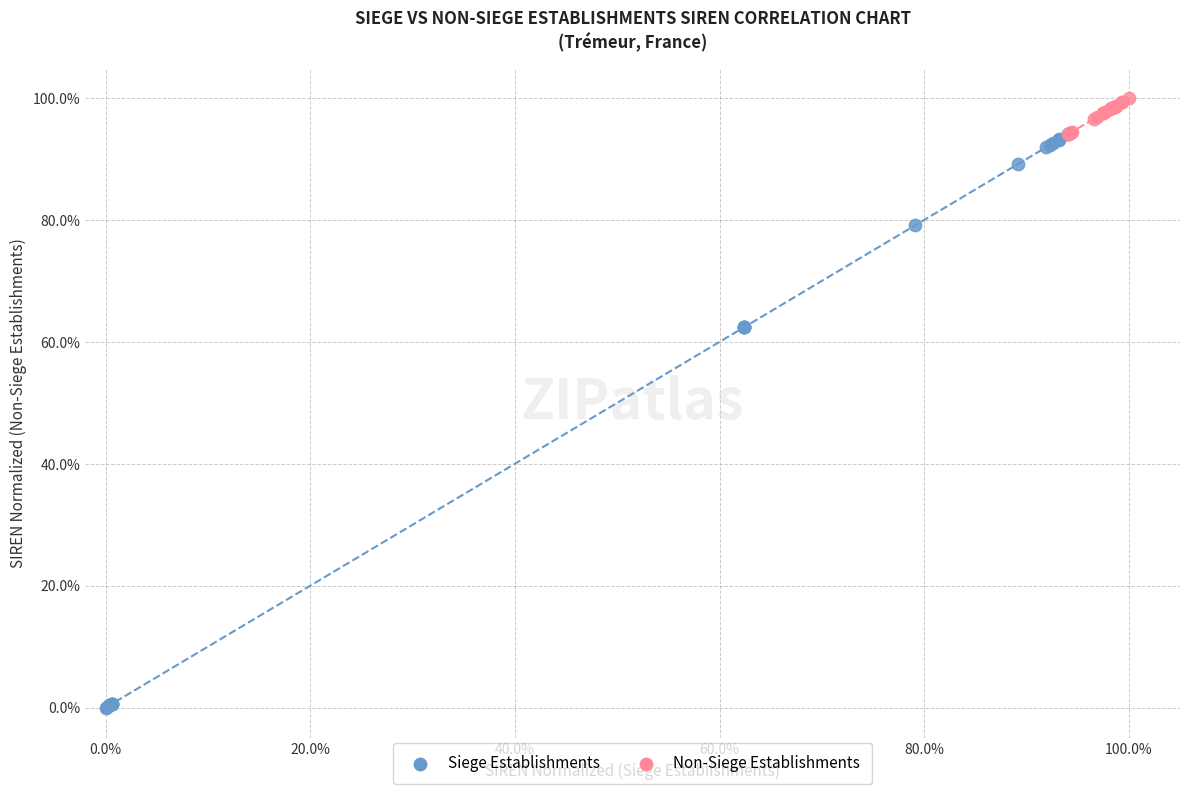

Which series has the largest Y range (max minus min)?

Siege Establishments